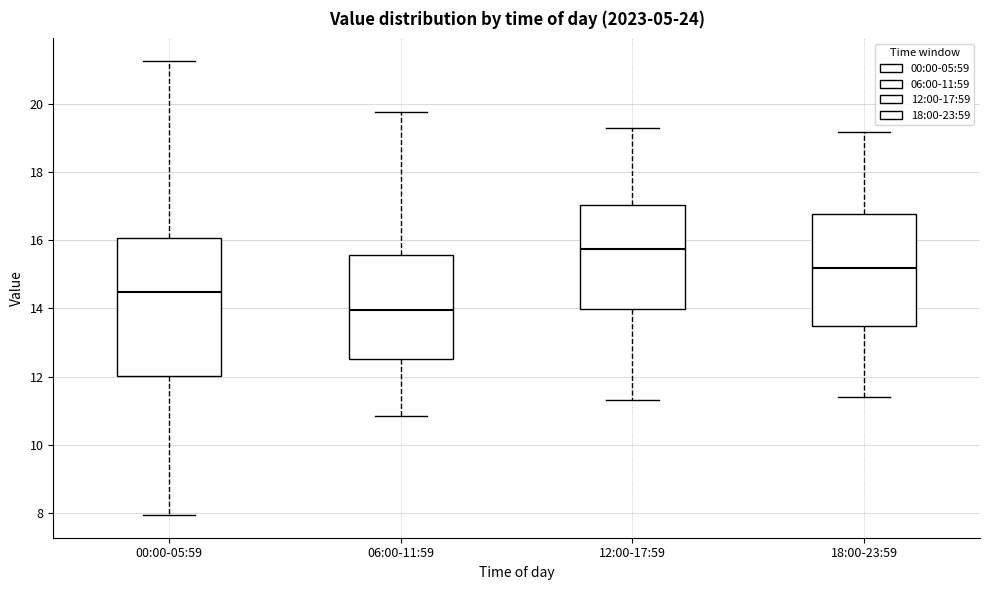

Reading left to right, read every box against the y-axis: the position of its median line, the range the box covers, and the ends of its whiskers. The values are not printed on the chart, so give them approximately, as read against the axis.

00:00-05:59: median 14.4, box 12.0 to 16.0, whiskers 8.0 to 21.2
06:00-11:59: median 14.0, box 12.6 to 15.6, whiskers 10.8 to 19.8
12:00-17:59: median 15.8, box 14.0 to 17.0, whiskers 11.4 to 19.4
18:00-23:59: median 15.2, box 13.4 to 16.8, whiskers 11.4 to 19.2